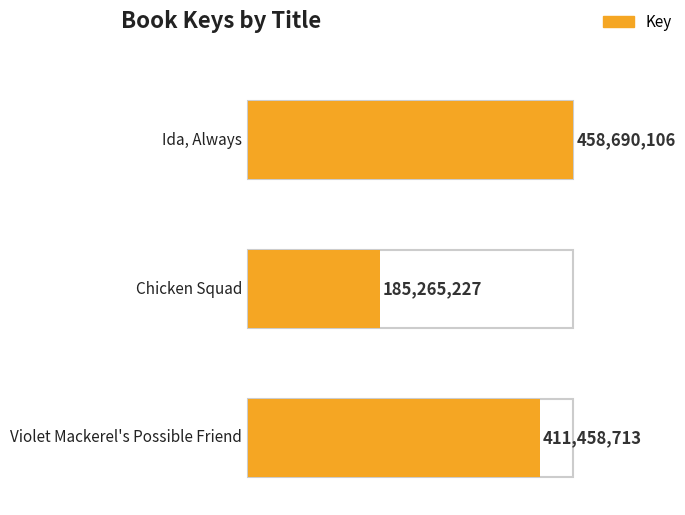

What is the label of the 2nd bar from the right?

Chicken Squad